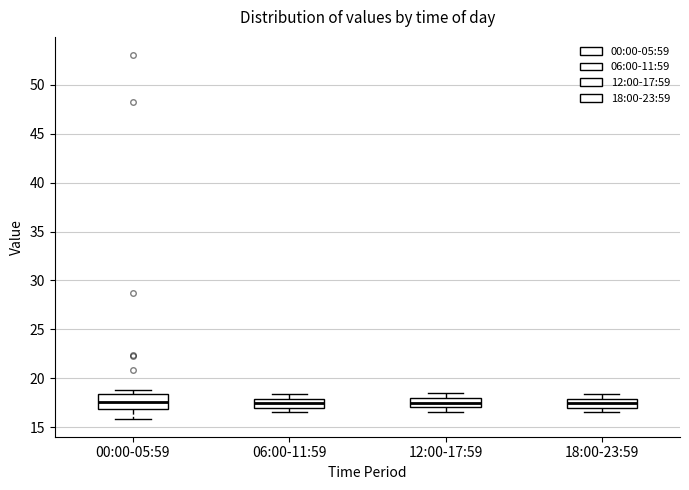

Reading left to right, transcribe this box plot: for each box, give where its median line is, the range the box spans, and where its two whiskers end, as read against the y-axis. The values are not printed on the chart, so give them approximately, as read against the axis.

00:00-05:59: median 17.5, box 17.0 to 18.5, whiskers 16.0 to 19.0
06:00-11:59: median 17.5, box 17.0 to 18.0, whiskers 16.5 to 18.5
12:00-17:59: median 17.5, box 17.0 to 18.0, whiskers 16.5 to 18.5
18:00-23:59: median 17.5, box 17.0 to 18.0, whiskers 16.5 to 18.5